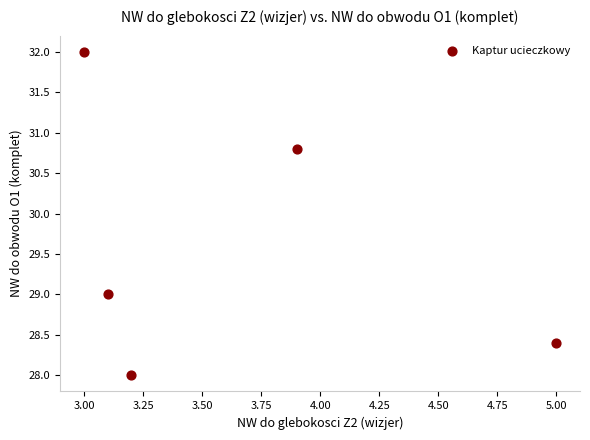

What Y value in the scatter plot is closest to 30?

30.8